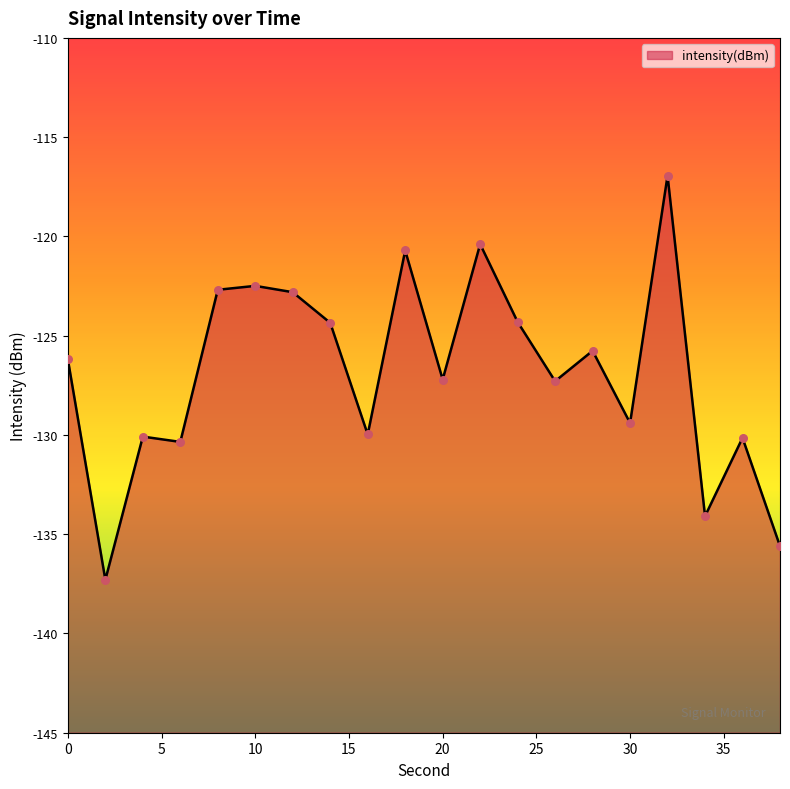

Between 20 and 24, which is larger?

24